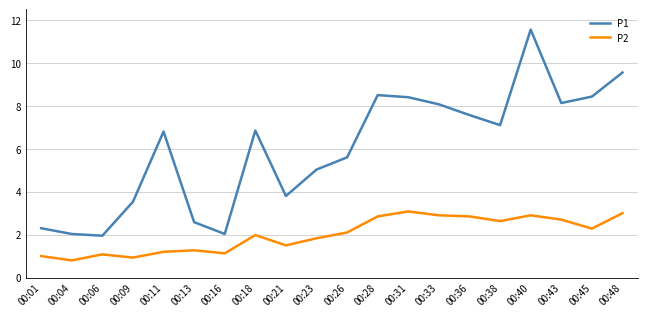

Which category has the lowest value in the P2 series?

00:04